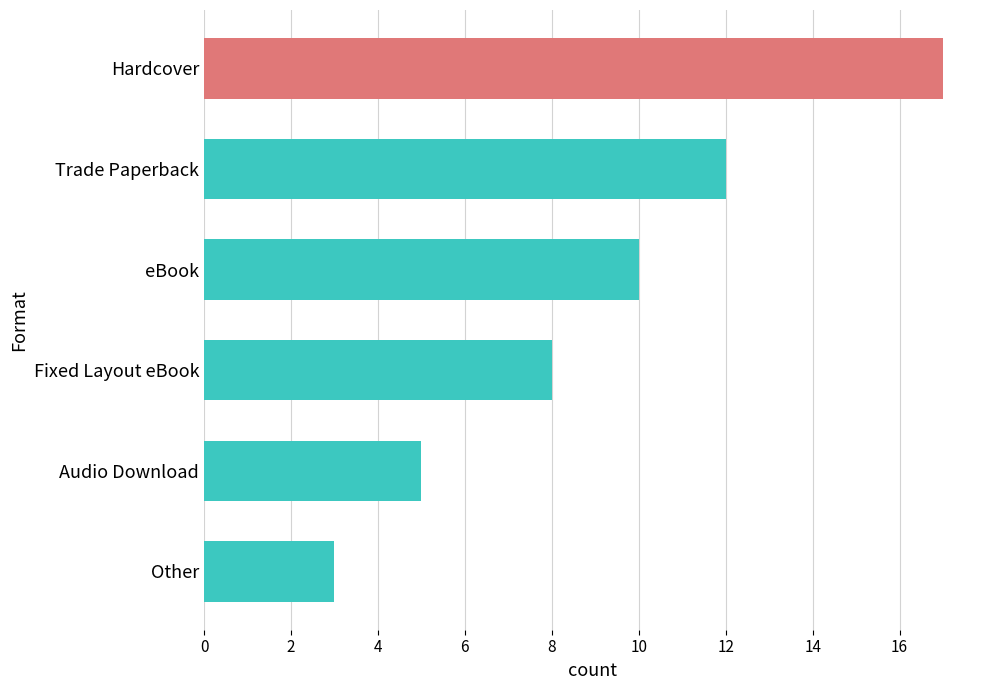

What is the ratio of the value at Other to the value at Trade Paperback?

0.2